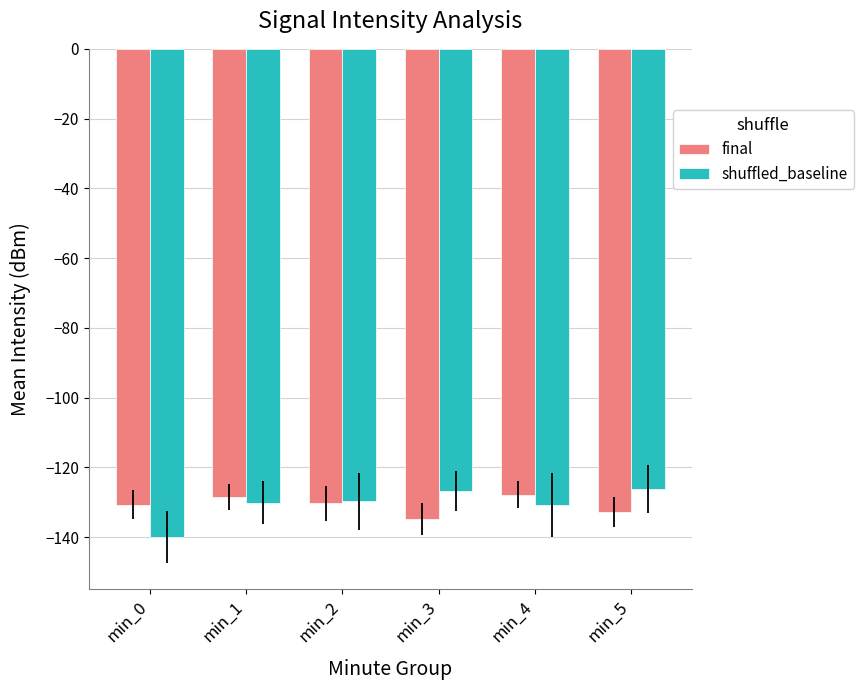

What is the sum of the shuffled_baseline values at min_1 and min_4?

-260.8